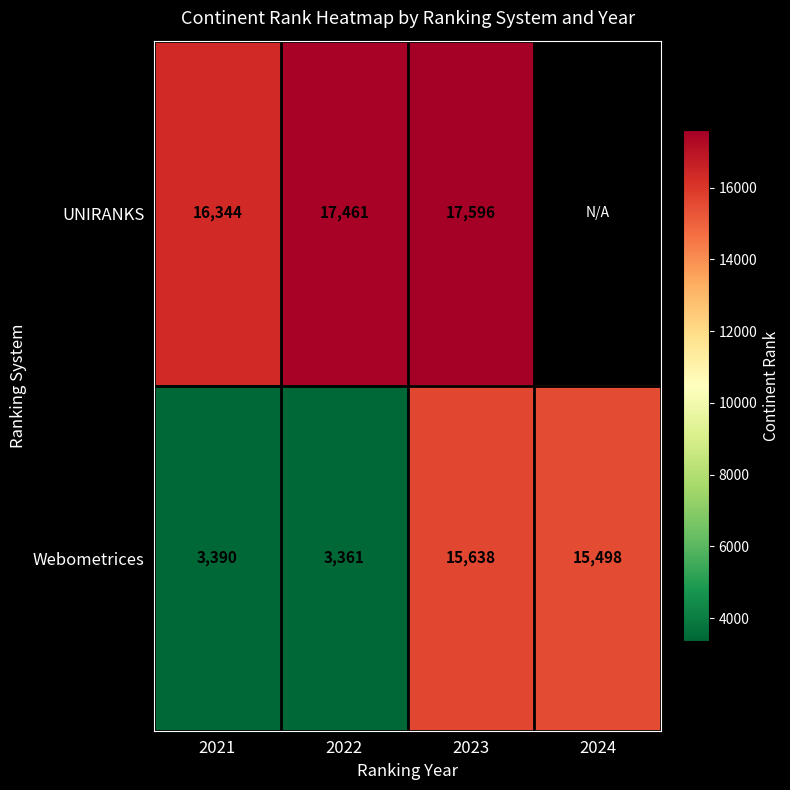

Between 2021 and 2023, which is larger?

2023